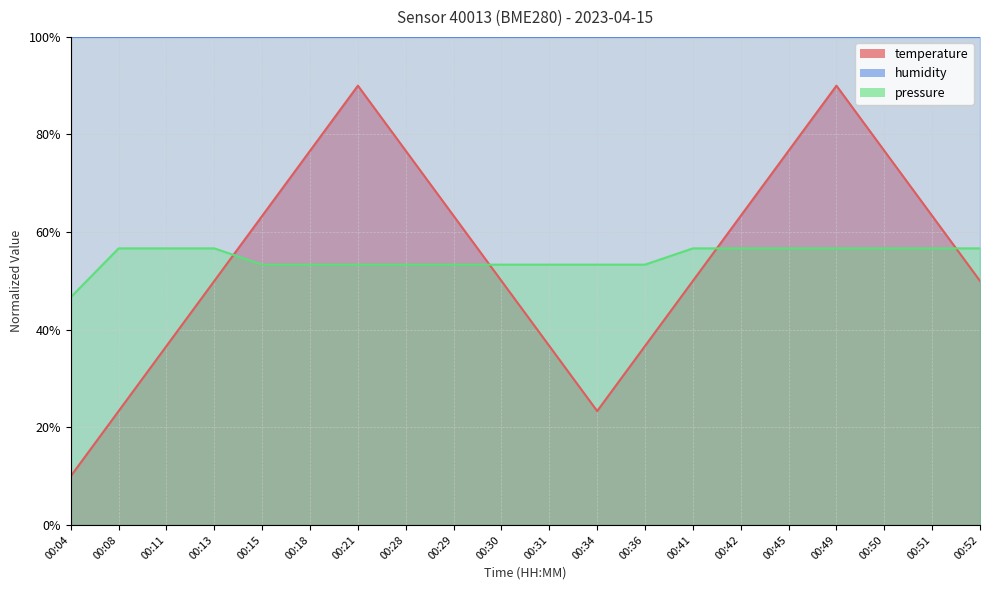

At which label does temperature reach its peak?

00:21